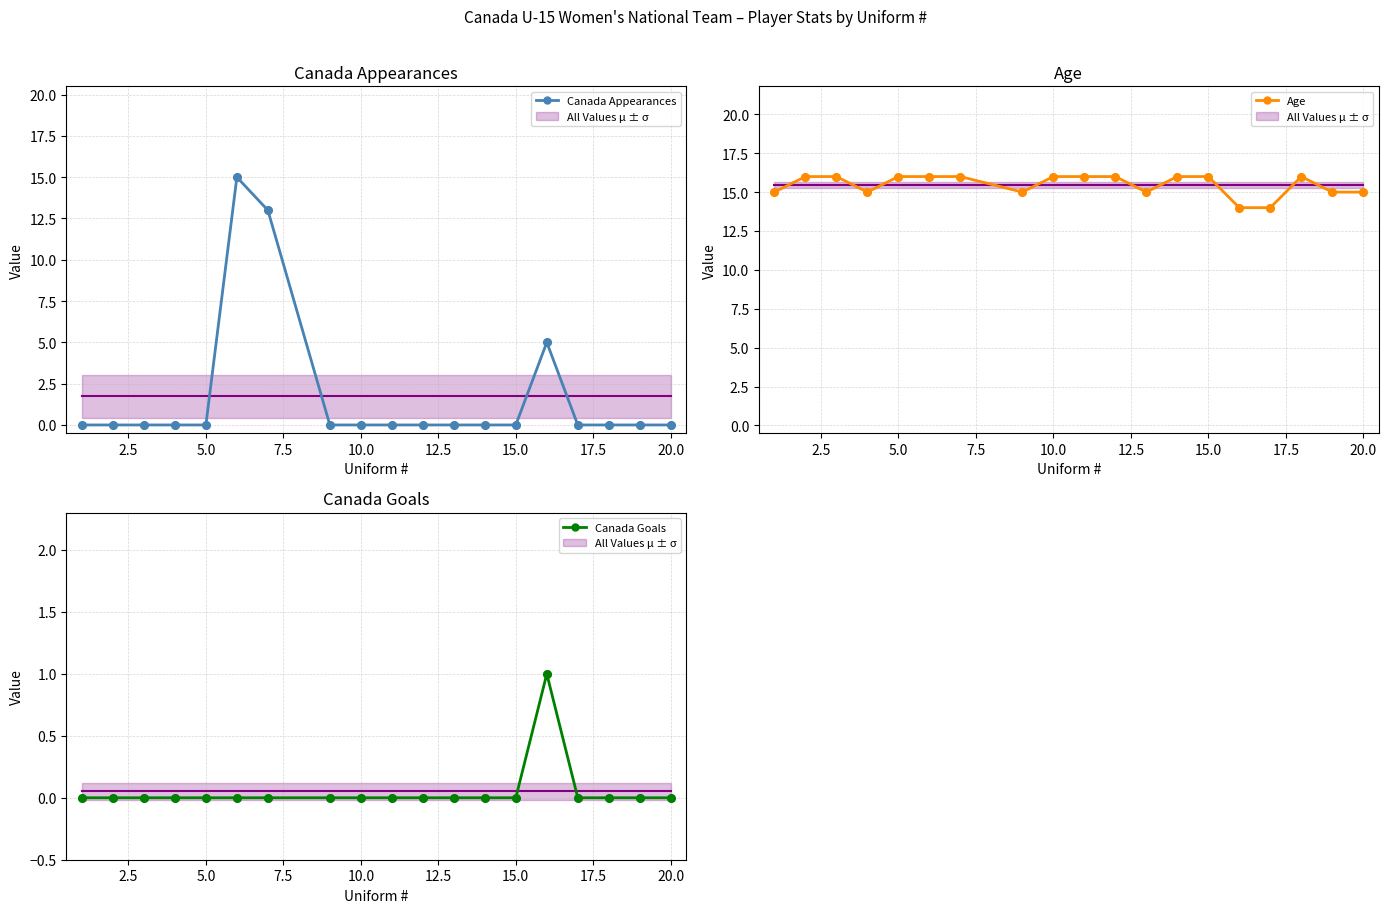

True or false: Canada Appearances has a value of 9 at 20.0.

False